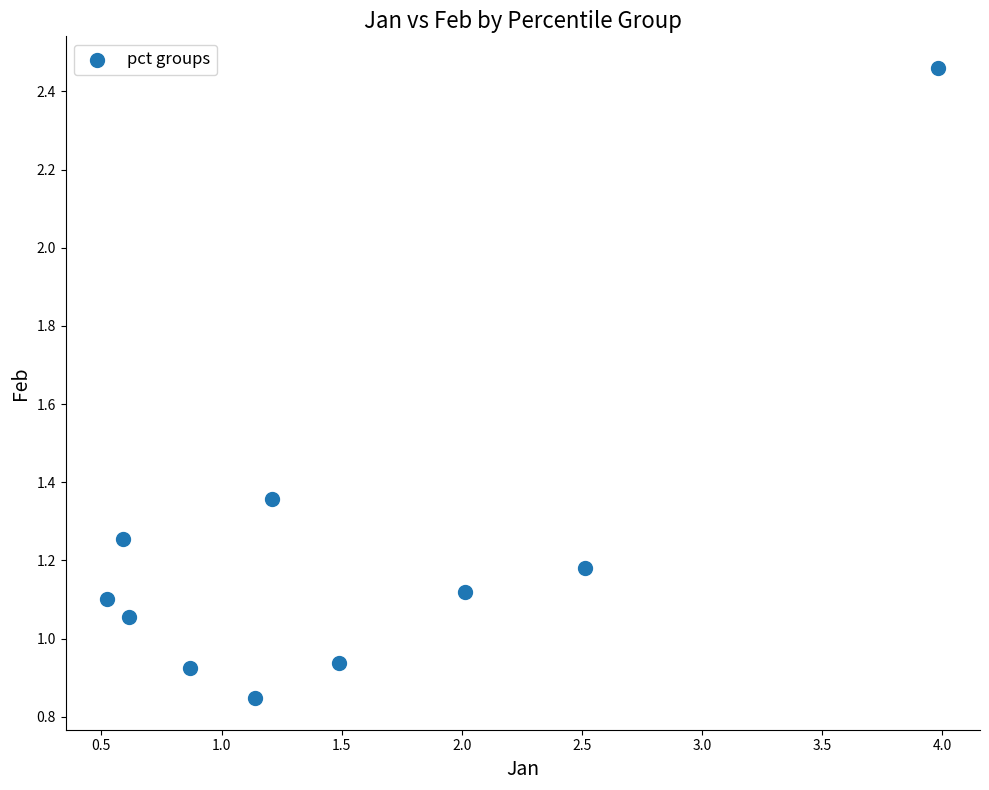

What is the range of Y values (max minus min)?

1.6